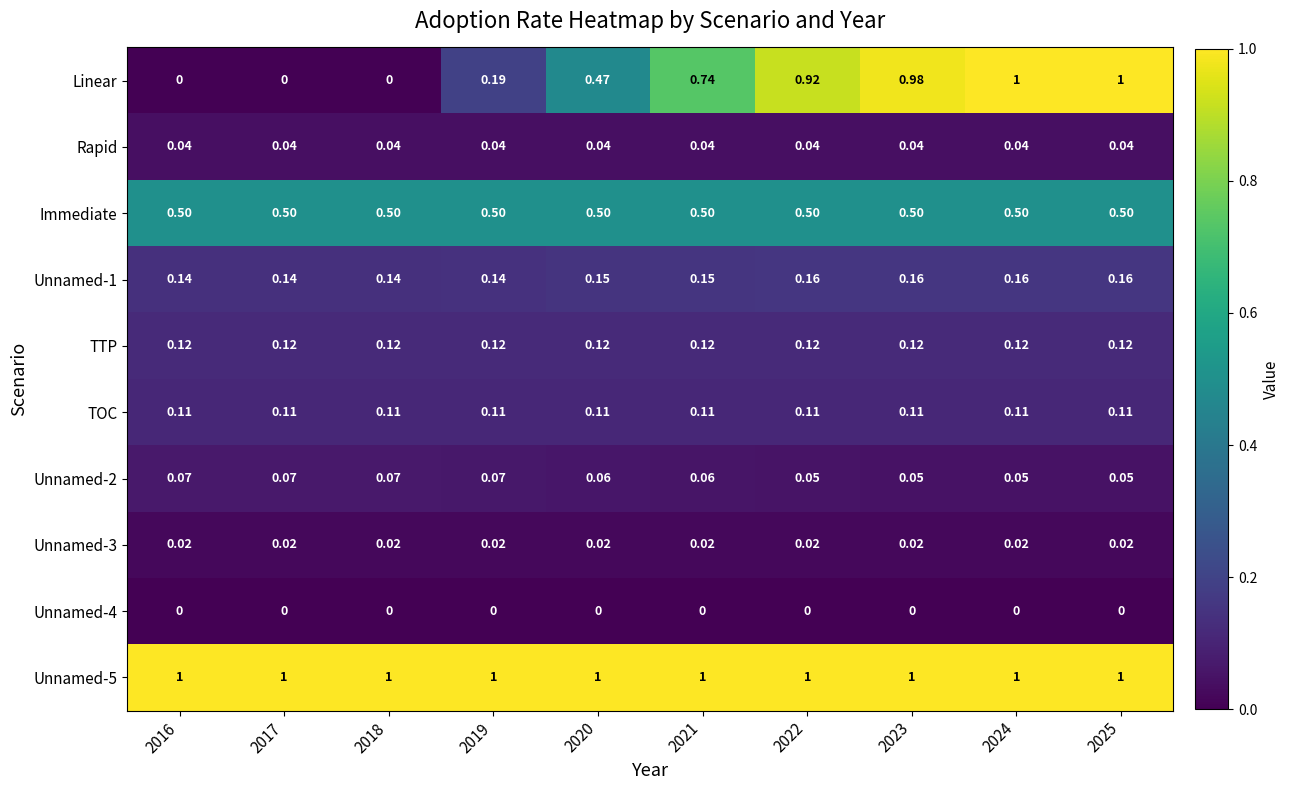

Is the value of Linear at 2018 greater than the value of Unnamed-1 at 2019?

No